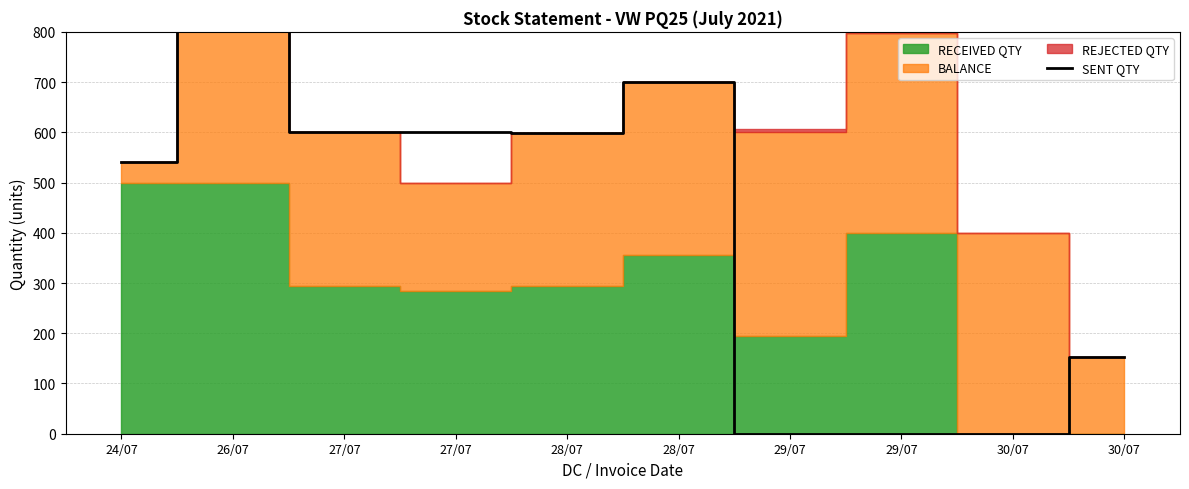

Where is the data nearest to the value 500?

24/07